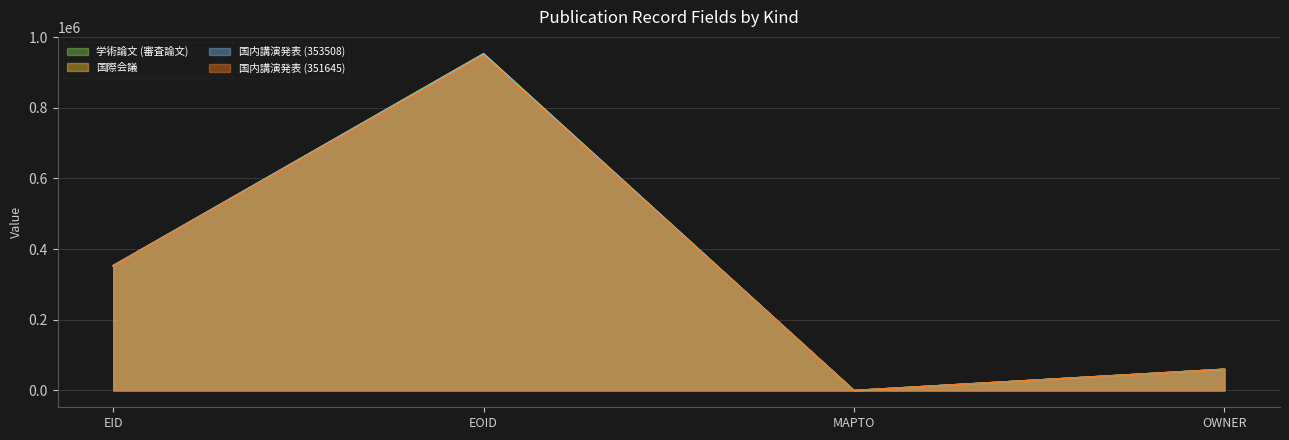

Which label corresponds to the largest value in the chart?

EOID